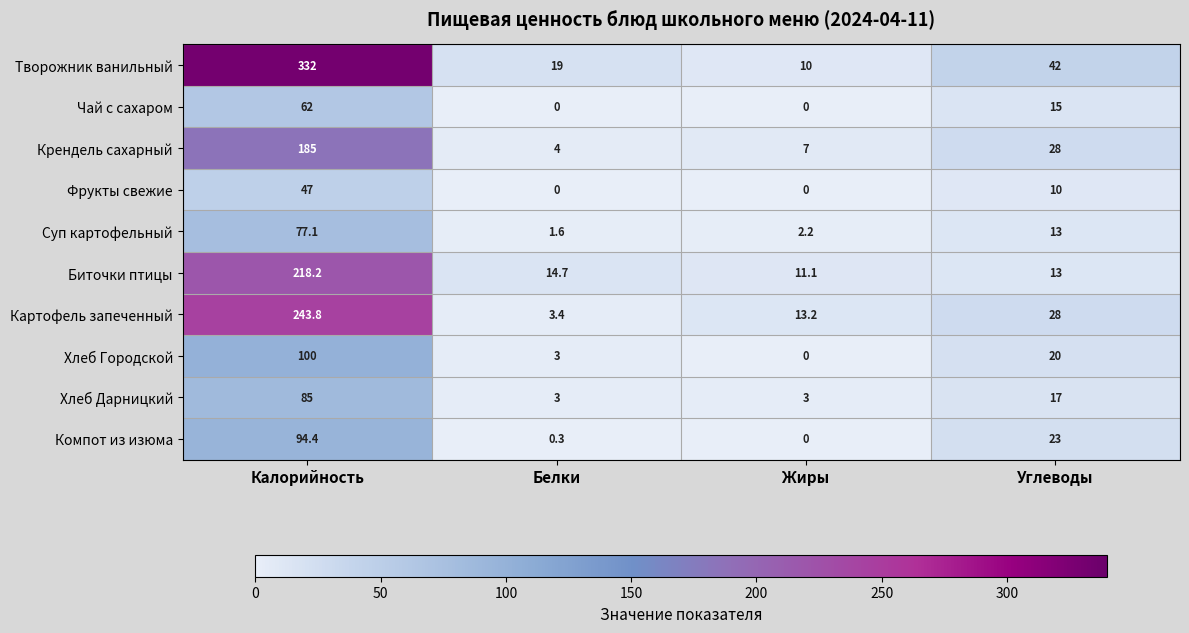

What is the difference between the highest and lowest values at Жиры?

13.2